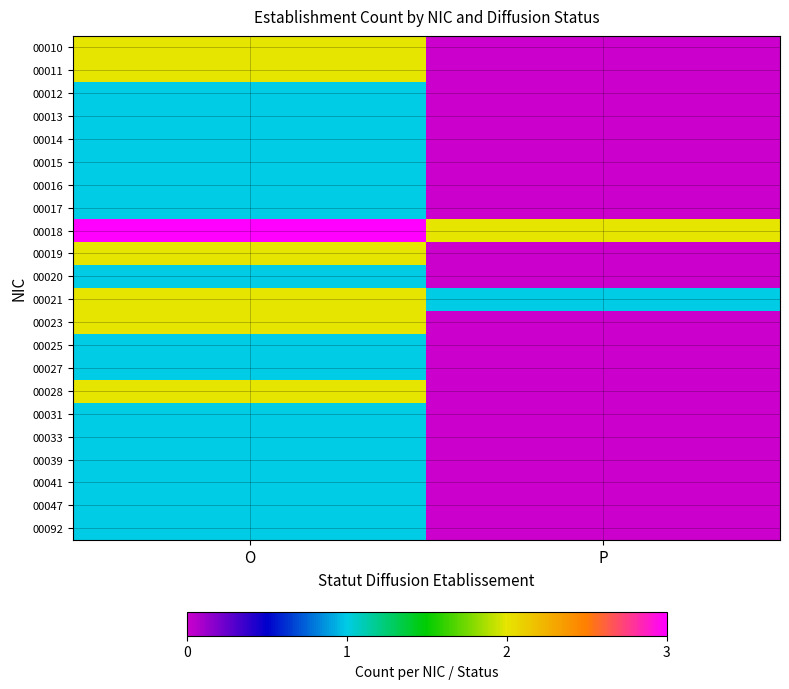

How many data points does each series have?

2